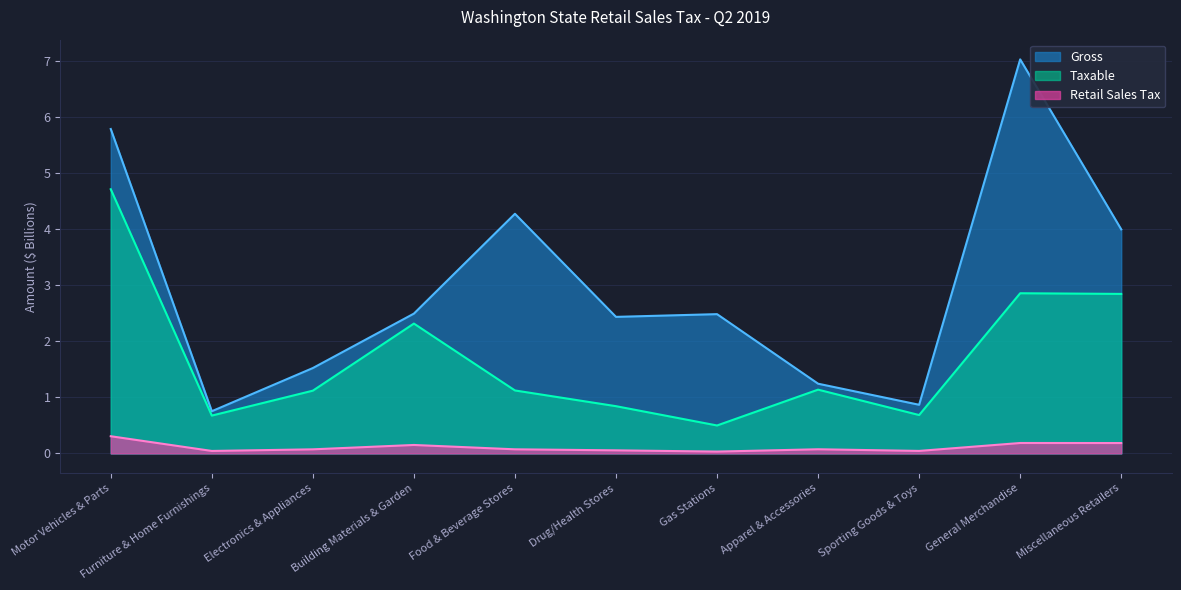

How many values in the Gross series are below 2?

4